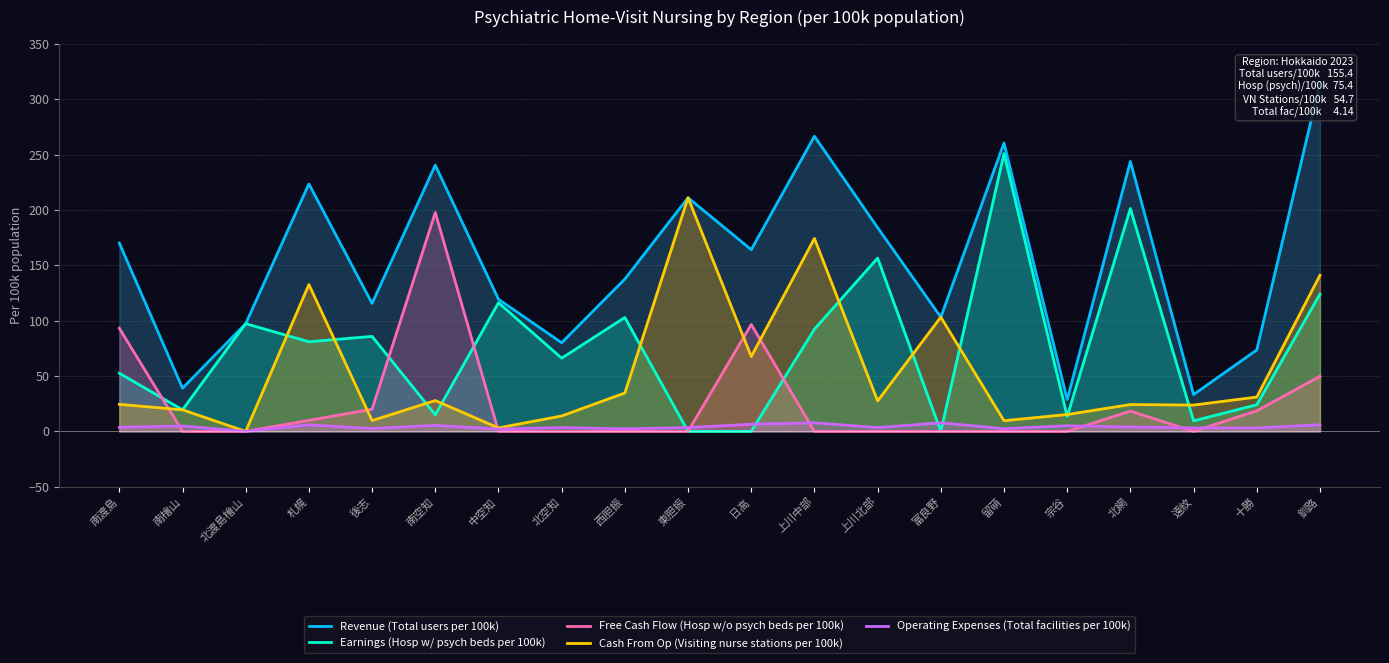

True or false: Revenue (Total users per 100k) has a value of 408.1 at 留萌.

False